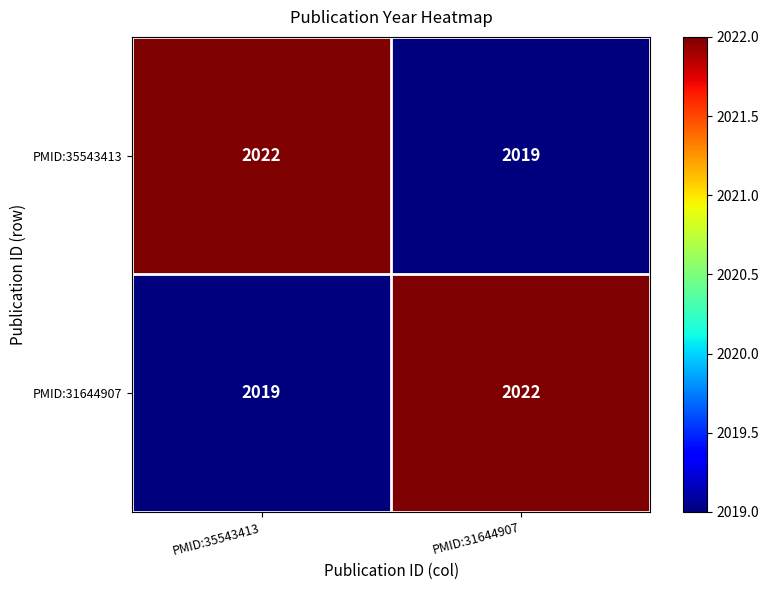

What is the spread (max minus min) of values at PMID:31644907?

3